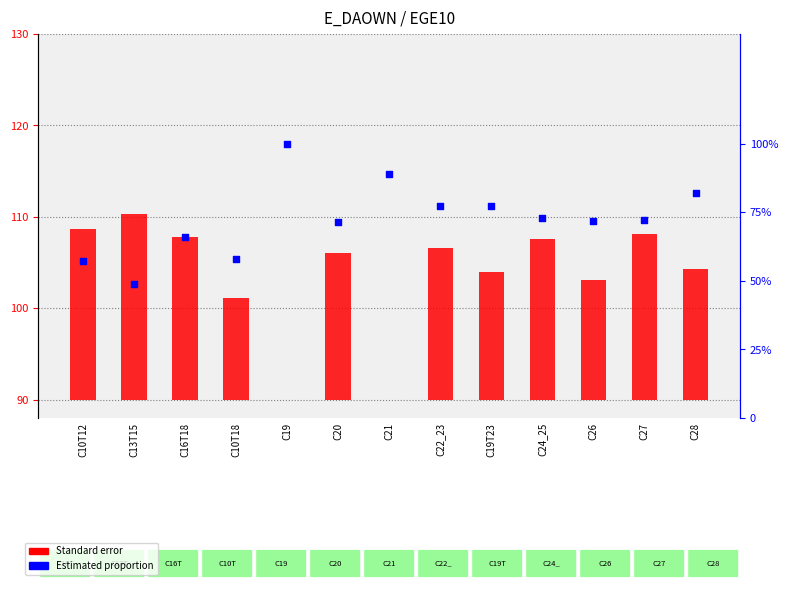

Which series contains the highest Y value?

Standard error